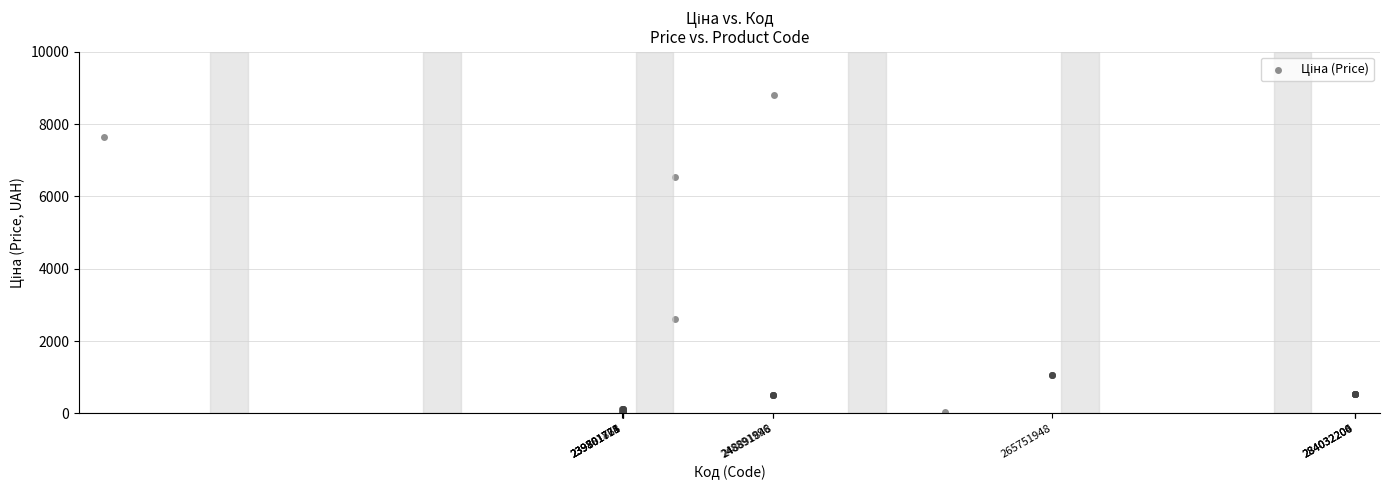

What Y value in the scatter plot is closest to 4414?

2610.0